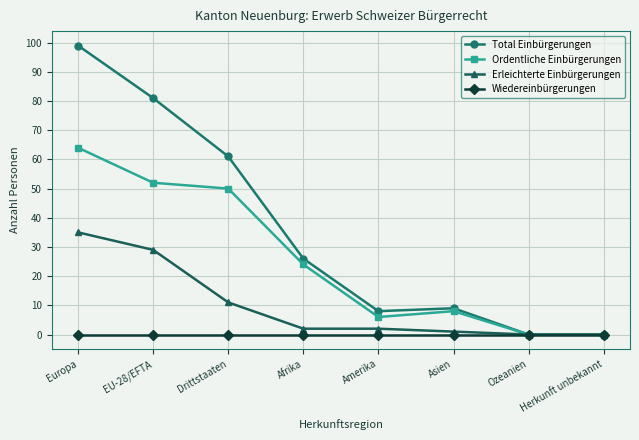

At how many categories does at least one series exceed 56?

3